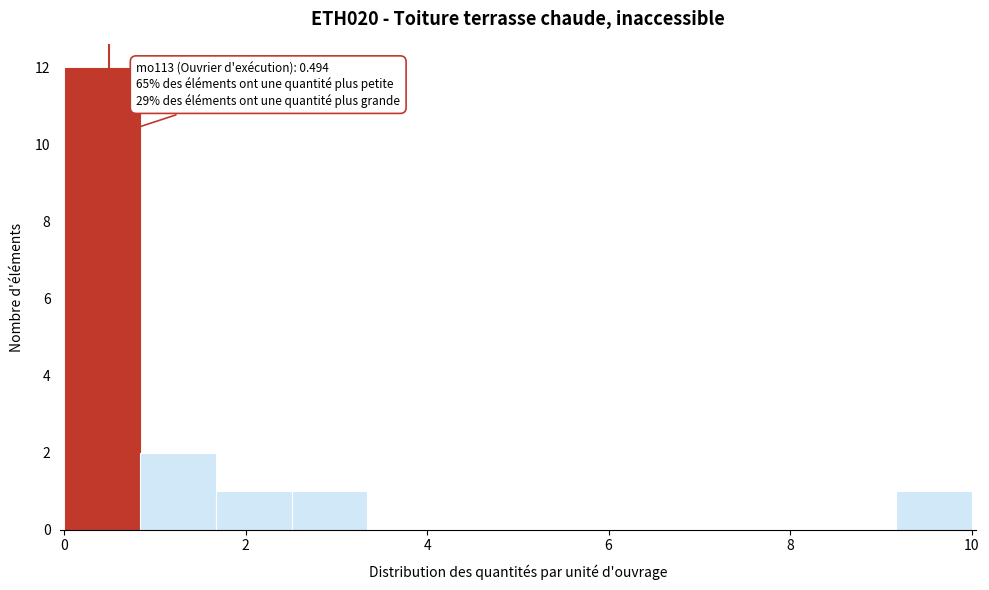

Which range on the x-axis has the tallest bar?

0.0 to 0.8